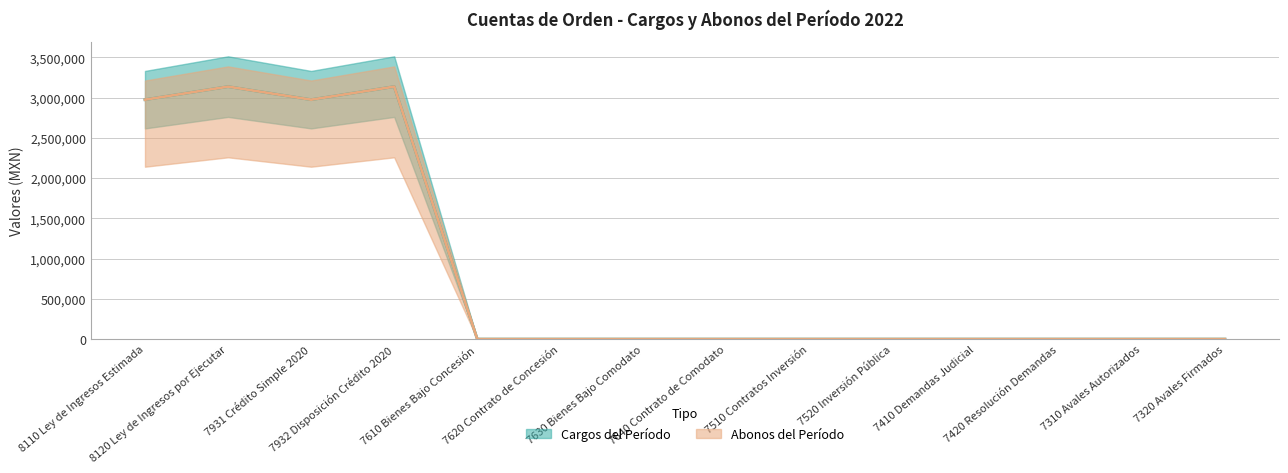

Reading left to right, transcribe all the data shown in this chart.

Cargos del Período: 8110 Ley de Ingresos Estimada=2975264.0	8120 Ley de Ingresos por Ejecutar=3137533.3	7931 Crédito Simple 2020=2975264.0	7932 Disposición Crédito 2020=3137533.3	7610 Bienes Bajo Concesión=0.0	7620 Contrato de Concesión=0.0	7630 Bienes Bajo Comodato=0.0	7640 Contrato de Comodato=0.0	7510 Contratos Inversión=0.0	7520 Inversión Pública=0.0	7410 Demandas Judicial=0.0	7420 Resolución Demandas=0.0	7310 Avales Autorizados=0.0	7320 Avales Firmados=0.0
Abonos del Período: 8110 Ley de Ingresos Estimada=2975264.0	8120 Ley de Ingresos por Ejecutar=3137533.3	7931 Crédito Simple 2020=2975264.0	7932 Disposición Crédito 2020=3137533.3	7610 Bienes Bajo Concesión=0.0	7620 Contrato de Concesión=0.0	7630 Bienes Bajo Comodato=0.0	7640 Contrato de Comodato=0.0	7510 Contratos Inversión=0.0	7520 Inversión Pública=0.0	7410 Demandas Judicial=0.0	7420 Resolución Demandas=0.0	7310 Avales Autorizados=0.0	7320 Avales Firmados=0.0